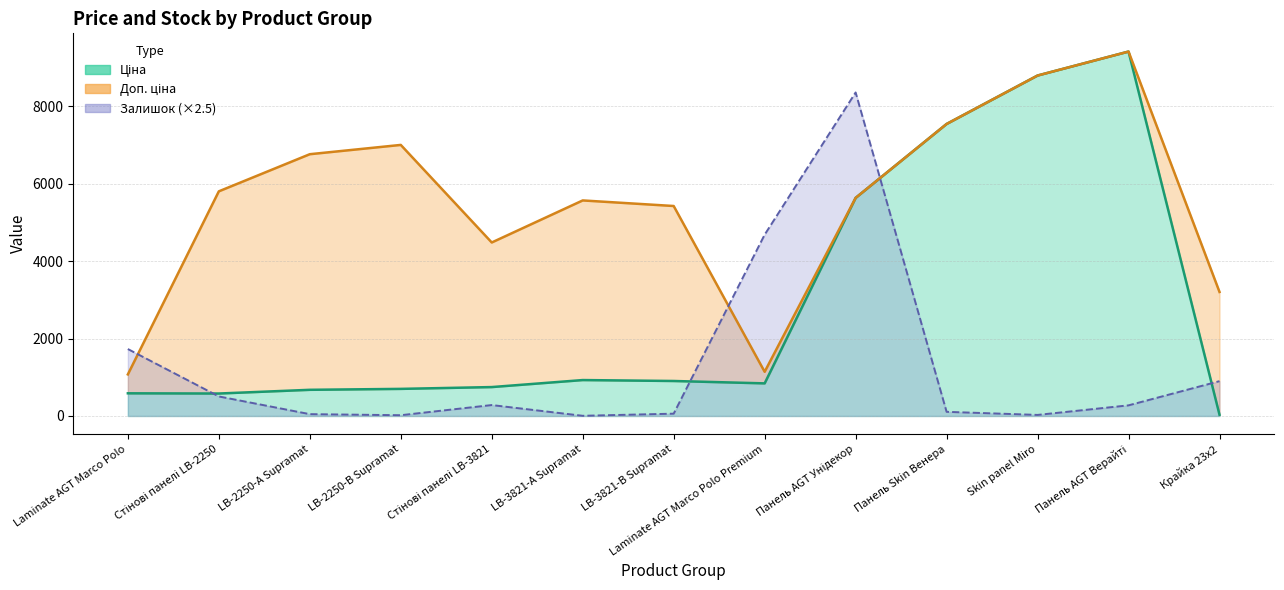

What are all the series names shown in the legend?

Ціна, Доп. ціна, Залишок